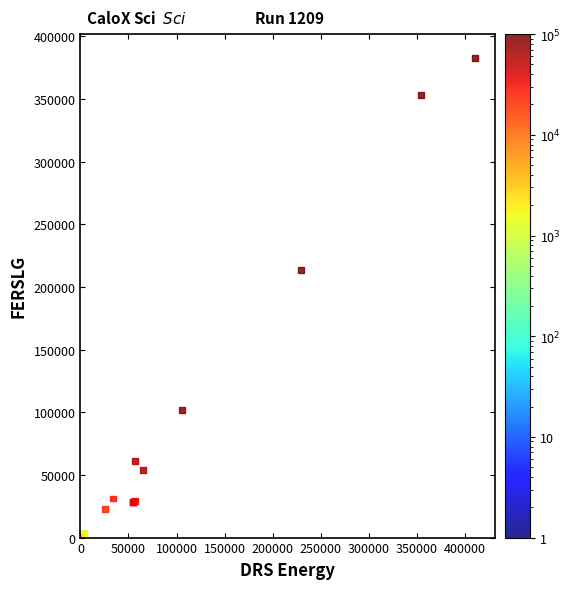

What Y value in the scatter plot is closest to 191455?

213415